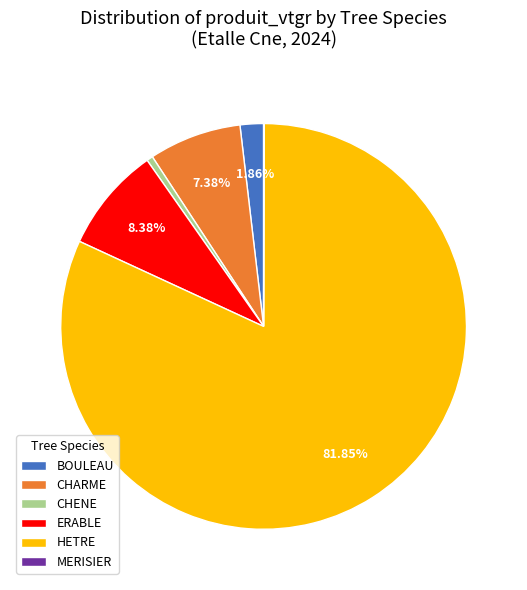

Combined, do BOULEAU and HETRE account for over 50%?

Yes